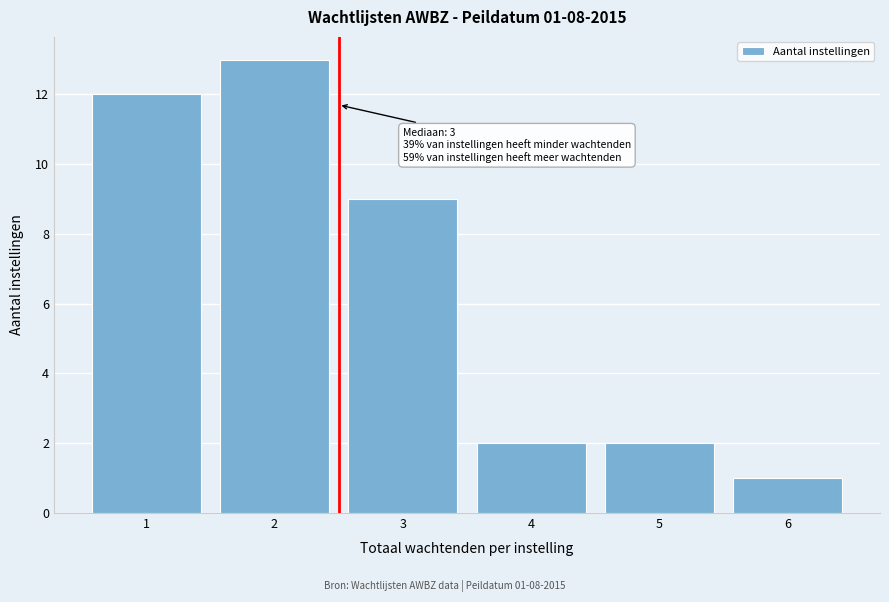

Reading left to right, extract all data points from this chart.

12	13	9	2	2	1